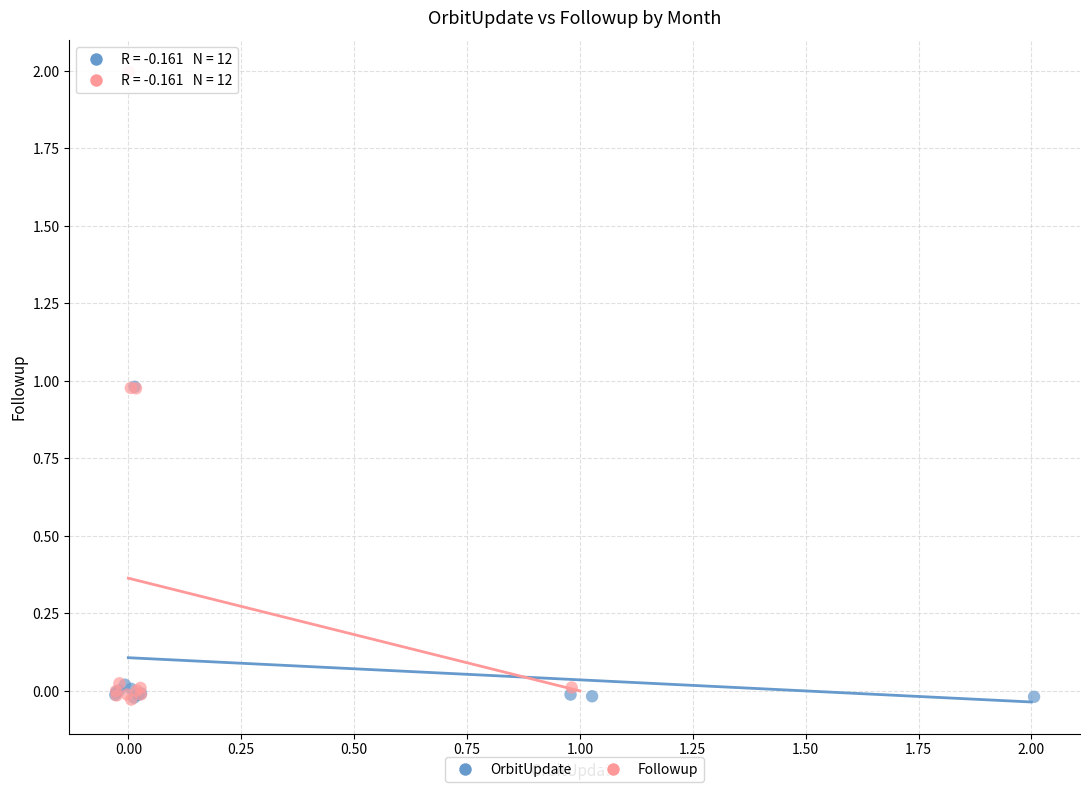

Which series reaches the maximum Y coordinate?

Followup